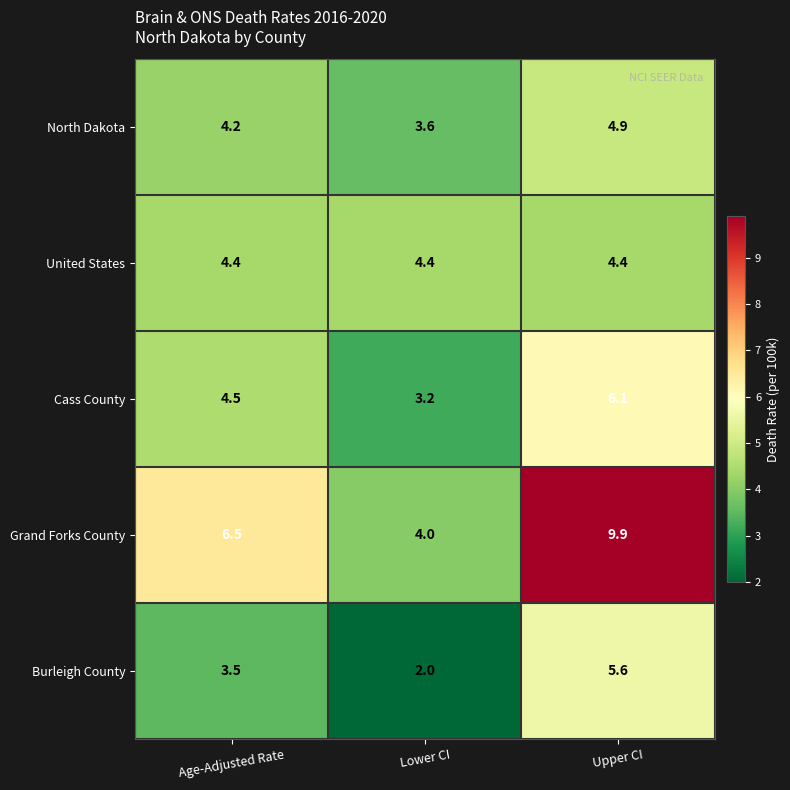

At which category is the sum across all series the highest?

Upper CI